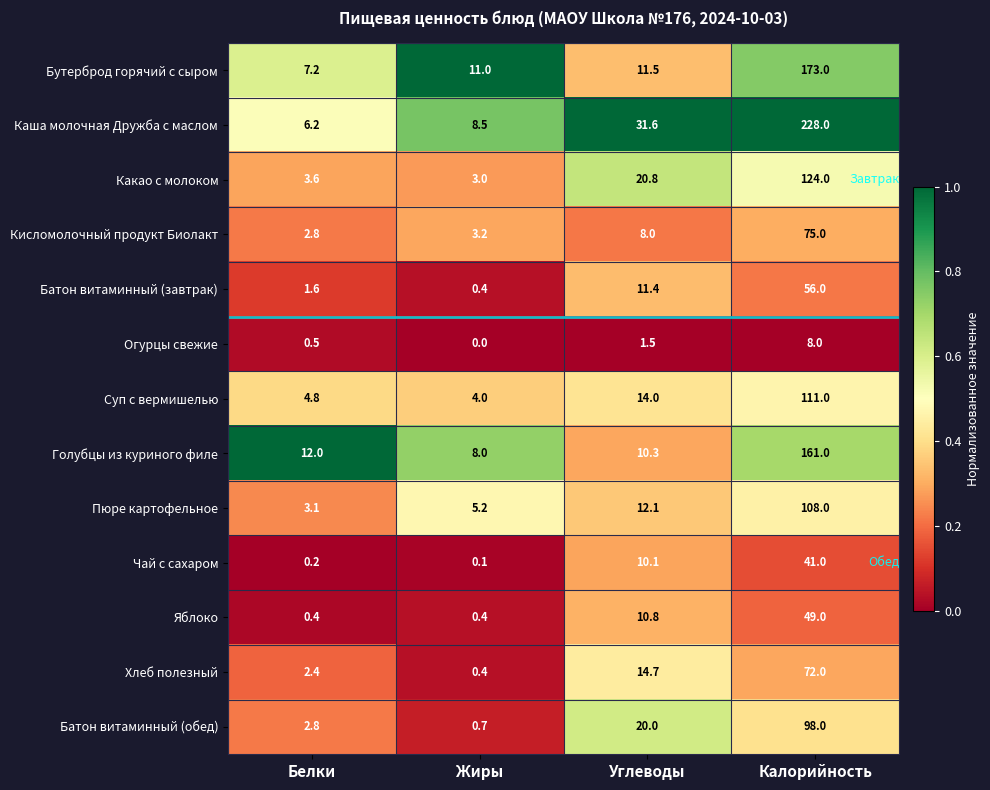

At Углеводы, list the series in order from largest to smallest.

Каша молочная Дружба с маслом, Какао с молоком, Батон витаминный (обед), Хлеб полезный, Суп с вермишелью, Пюре картофельное, Бутерброд горячий с сыром, Батон витаминный (завтрак), Яблоко, Голубцы из куриного филе, Чай с сахаром, Кисломолочный продукт Биолакт, Огурцы свежие